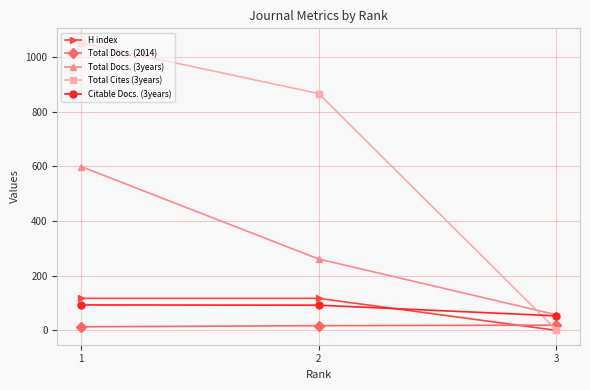

Count the Total Cites (3years) values in the range 2 to 1052.

3